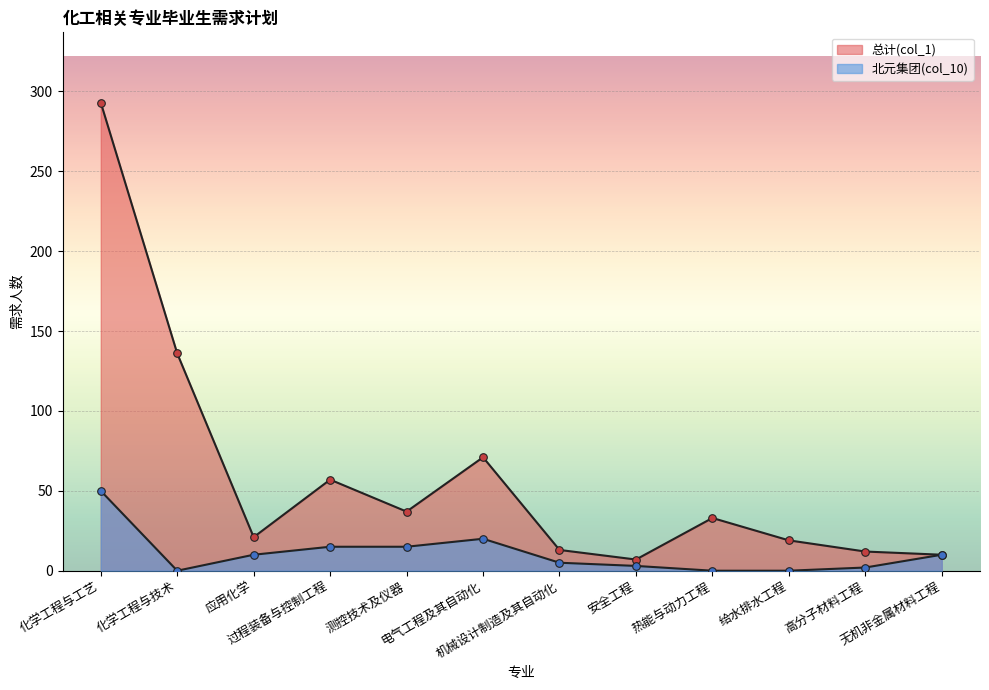

Which series contains the lowest Y value?

北元集团(col_10)